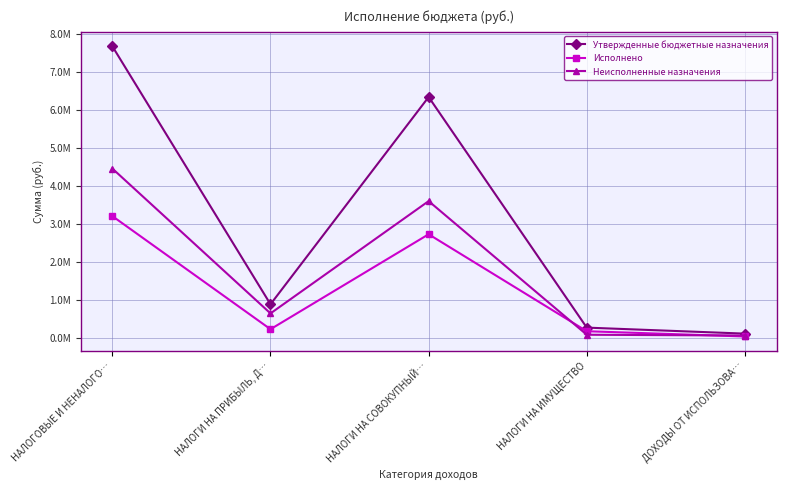

What is the label of the 3rd point from the right?

НАЛОГИ НА СОВОКУПНЫЙ…